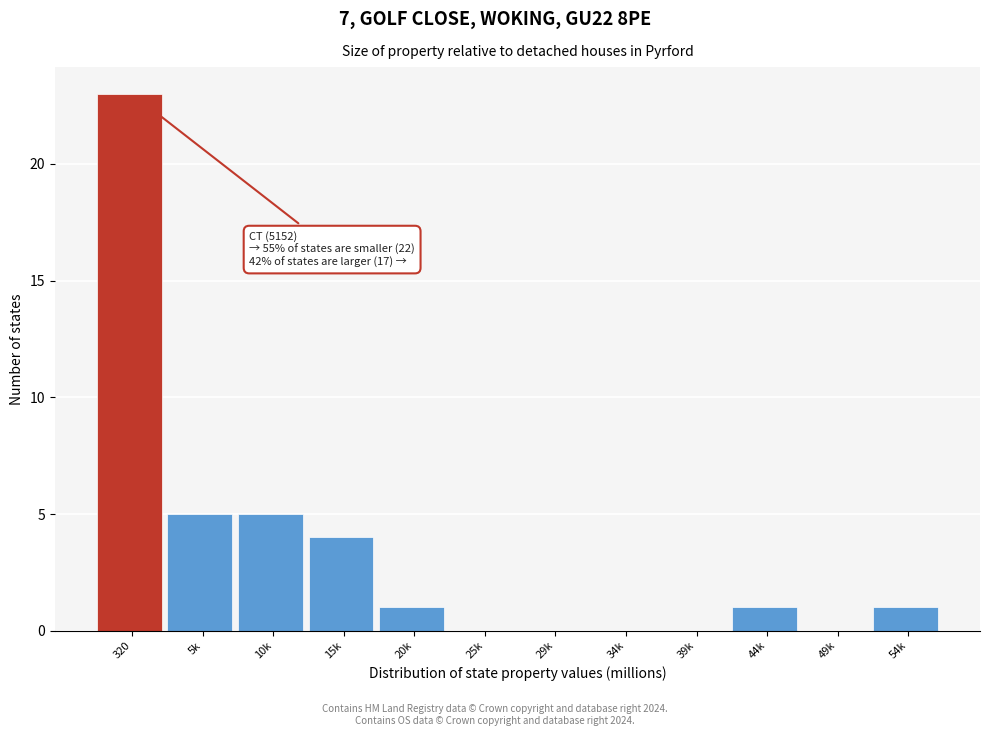

Reading left to right, what are all the values shown in this chart?

320=23	5k=5	10k=5	15k=4	20k=1	25k=0	29k=0	34k=0	39k=0	44k=1	49k=0	54k=1